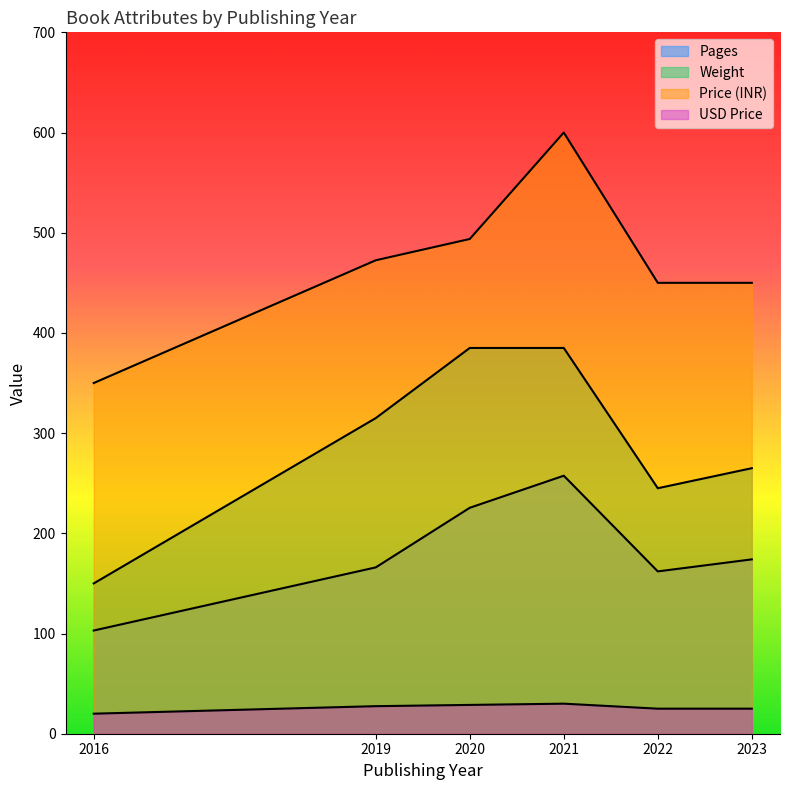

Between 2023 and 2023, which is larger?

2023